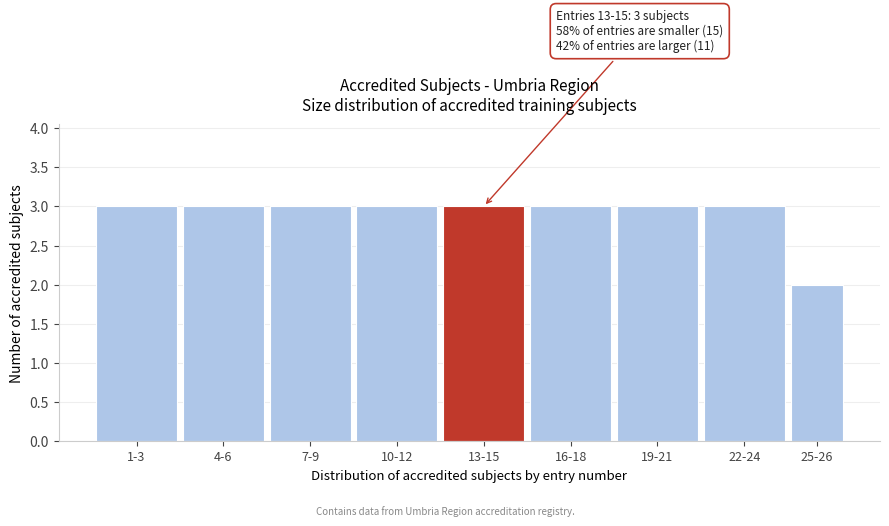

Reading left to right, transcribe all the data shown in this chart.

3	3	3	3	3	3	3	3	2